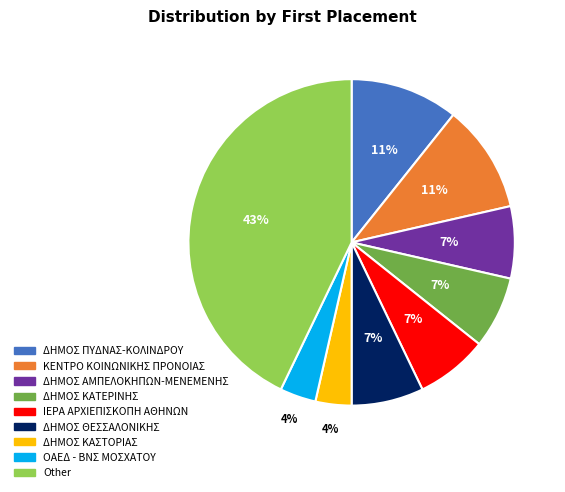

Does any single category account for the majority?

No